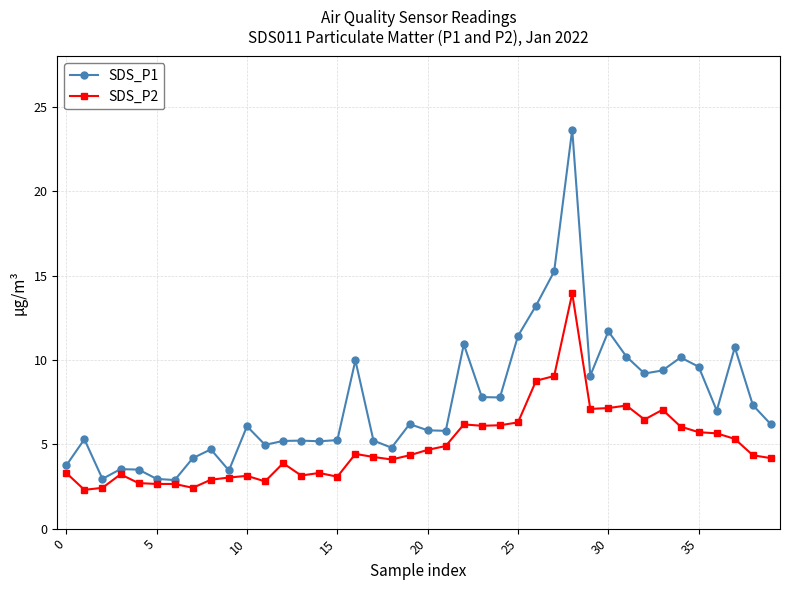

Rank the series by their maximum value, from highest to lowest.

SDS_P1, SDS_P2